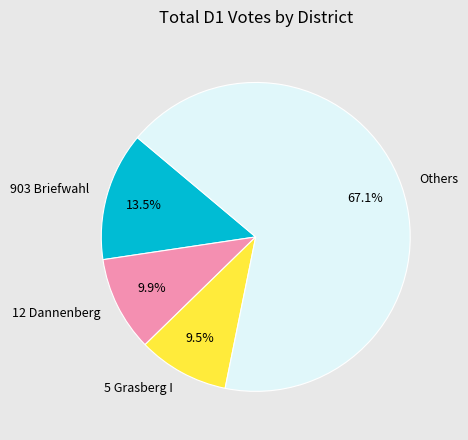

Does Others represent more than half of the total?

Yes